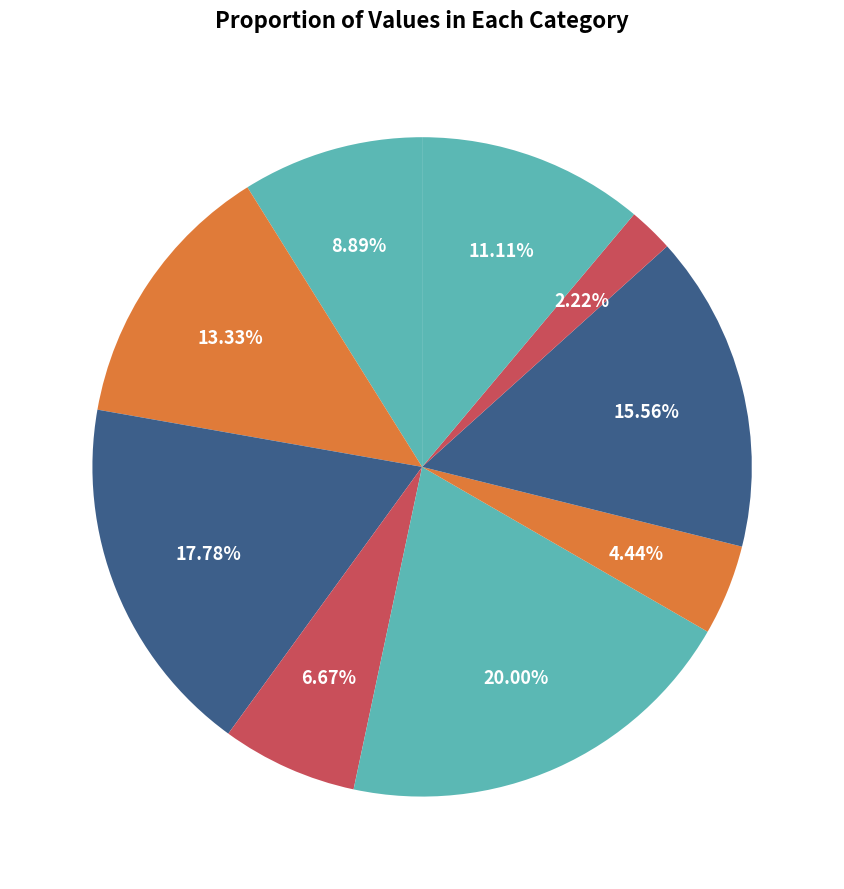

Is it true that 5 is 11% of the pie?

False